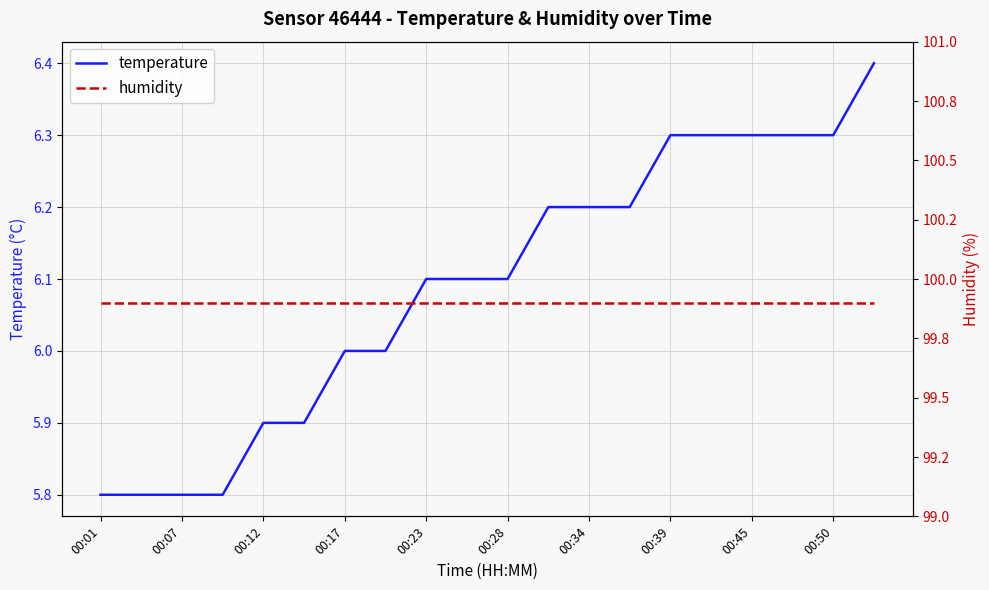

The value of temperature at 00:28 is 6.1. True or false?

True